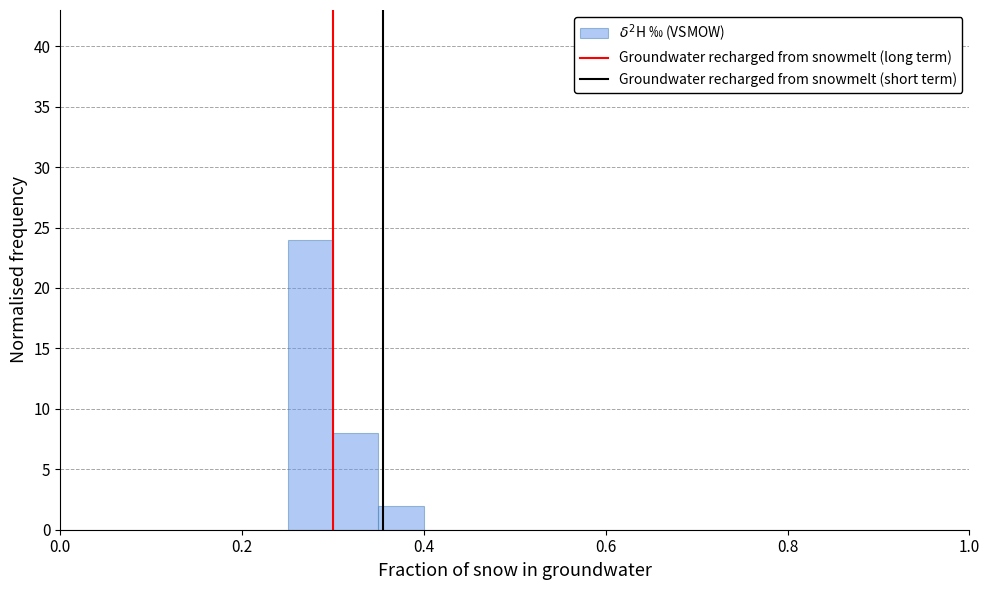

Read against the x-axis, roughly where is the centre of the tallest bar?

0.28